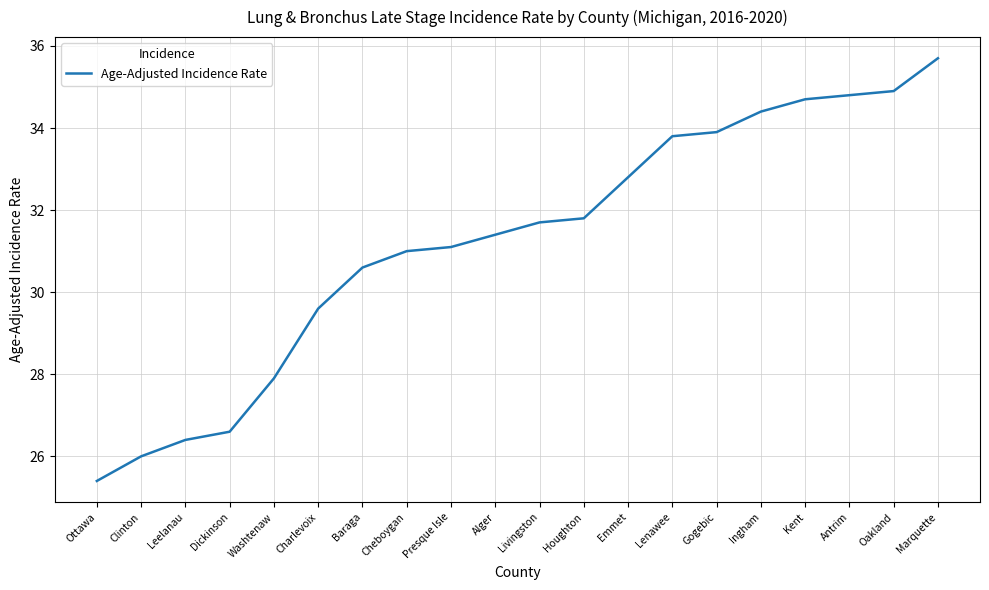

Reading right to left, list all the values displayed in this chart.

35.7	34.9	34.8	34.7	34.4	33.9	33.8	32.8	31.8	31.7	31.4	31.1	31.0	30.6	29.6	27.9	26.6	26.4	26.0	25.4